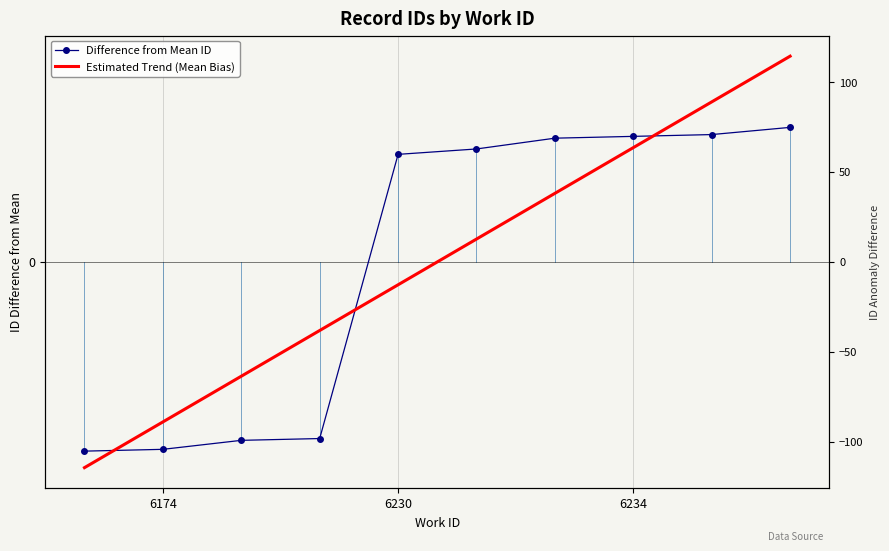

What is the maximum value for Difference from Mean ID?

74.8